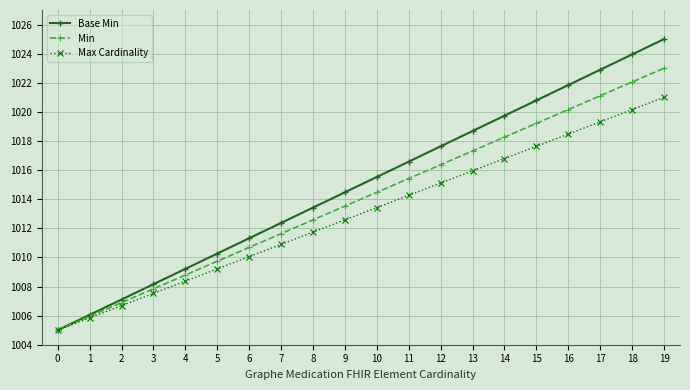

At which category is the sum across all series the highest?

19